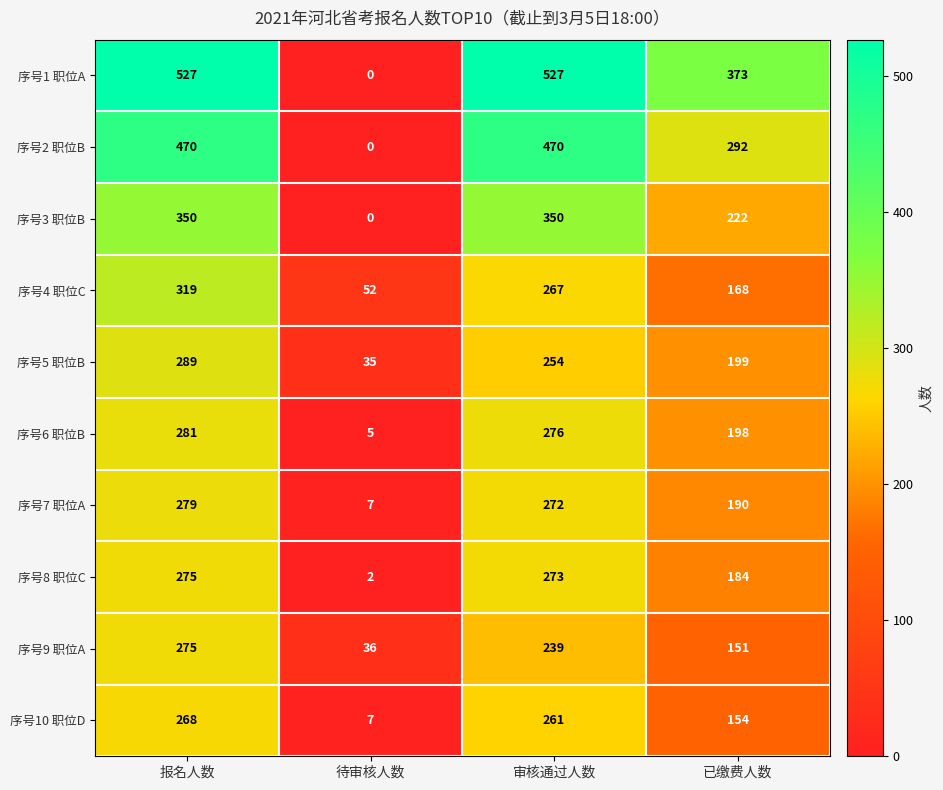

Count the 序号9 职位A values in the range 151 to 275.

3